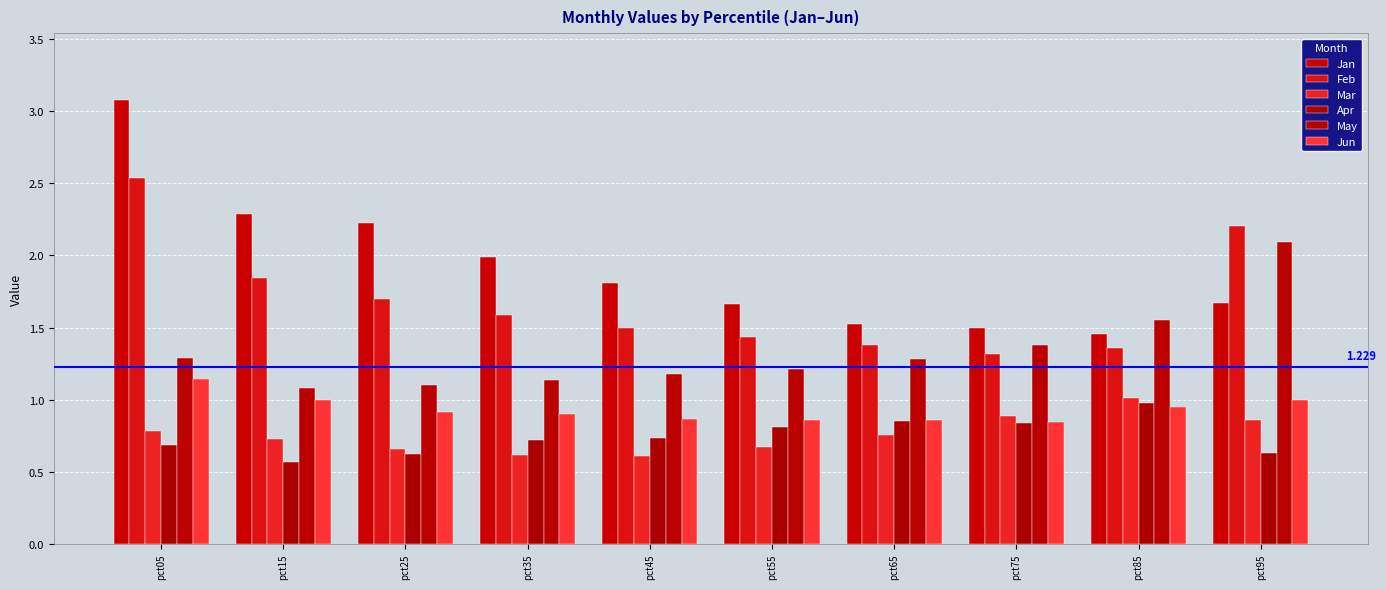

What is the value of the Jan bar at the 5th from the left?

1.8